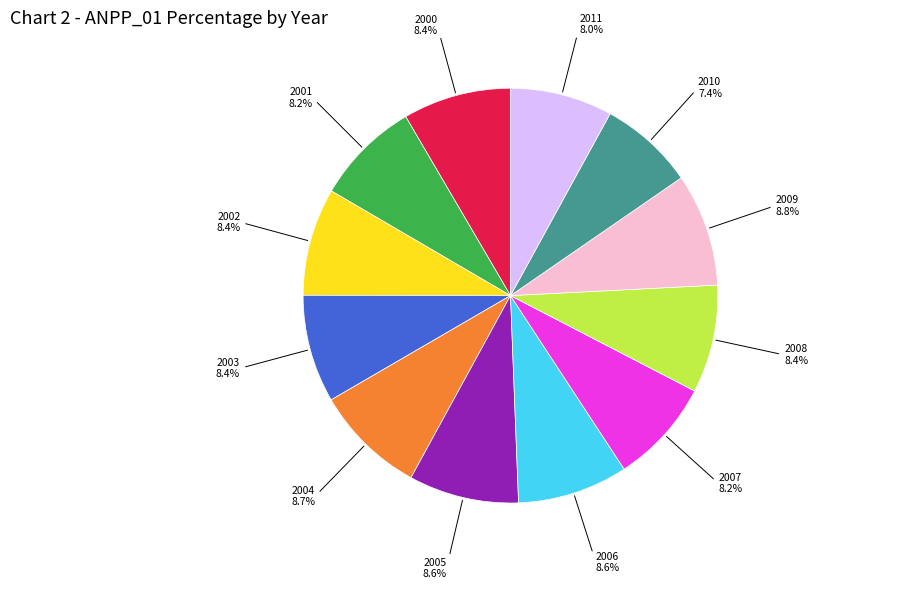

Does any single category account for the majority?

No